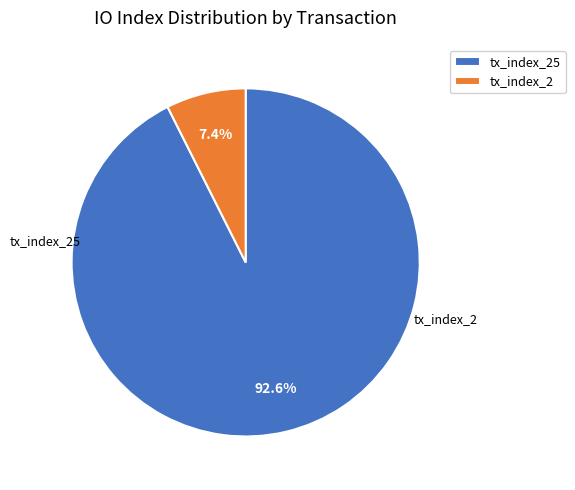

Is tx_index_25 the majority of the pie?

Yes